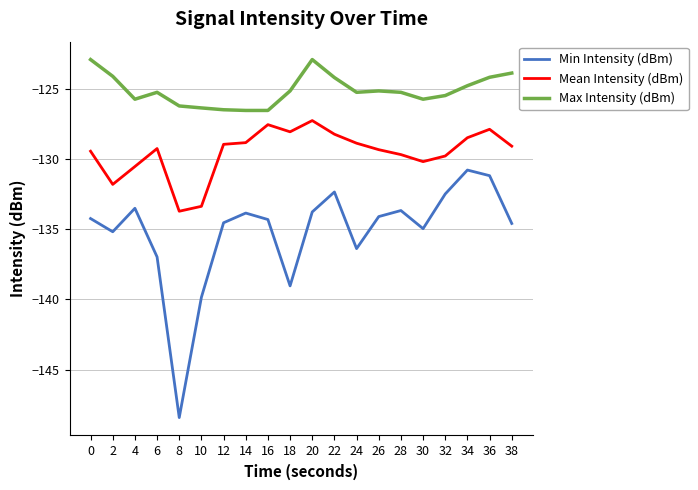

How many interior local valleys does the Min Intensity (dBm) series have?

5